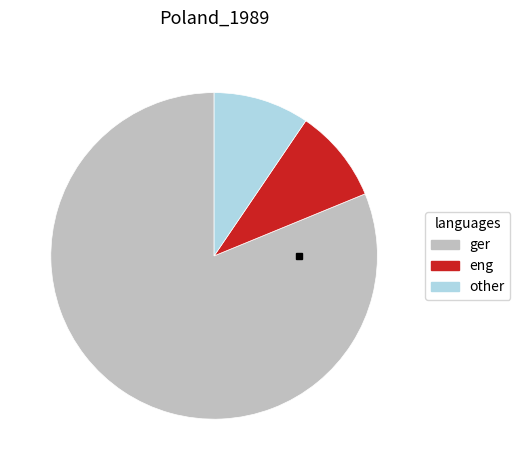

What is the majority slice?

ger